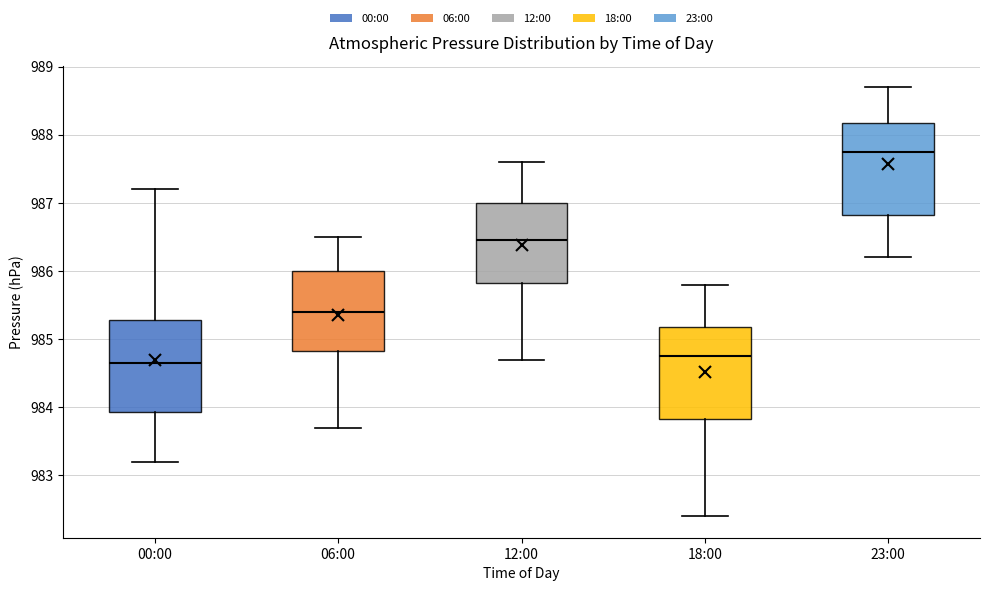

Reading left to right, transcribe this box plot: for each box, give where its median line is, the range the box spans, and where its two whiskers end, as read against the y-axis. The values are not printed on the chart, so give them approximately, as read against the axis.

00:00: median 984.7, box 983.9 to 985.3, whiskers 983.2 to 987.2
06:00: median 985.4, box 984.8 to 986.0, whiskers 983.7 to 986.5
12:00: median 986.5, box 985.8 to 987.0, whiskers 984.7 to 987.6
18:00: median 984.8, box 983.8 to 985.2, whiskers 982.4 to 985.8
23:00: median 987.8, box 986.8 to 988.2, whiskers 986.2 to 988.7